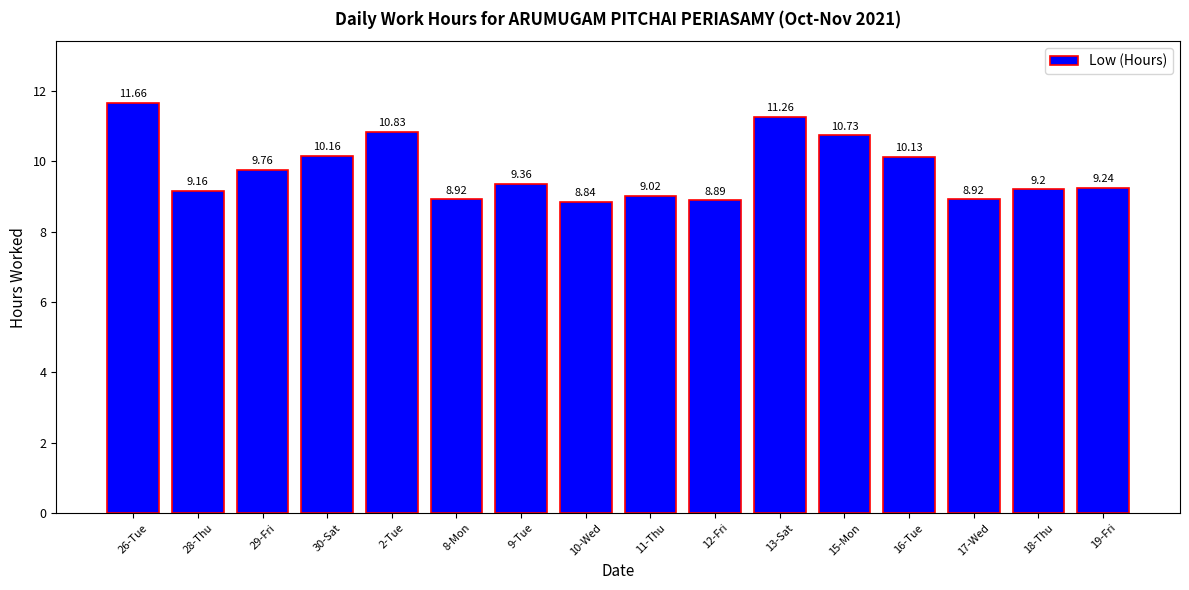

How many distinct data groups are displayed?

1